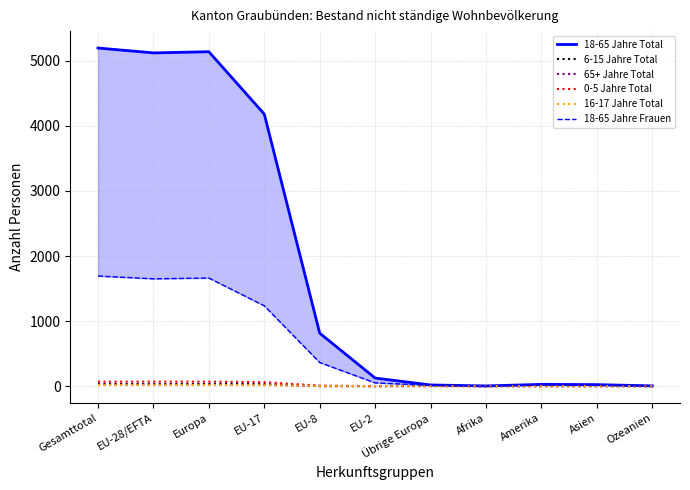

True or false: 0-5 Jahre Total and 6-15 Jahre Total cross at least once.

False